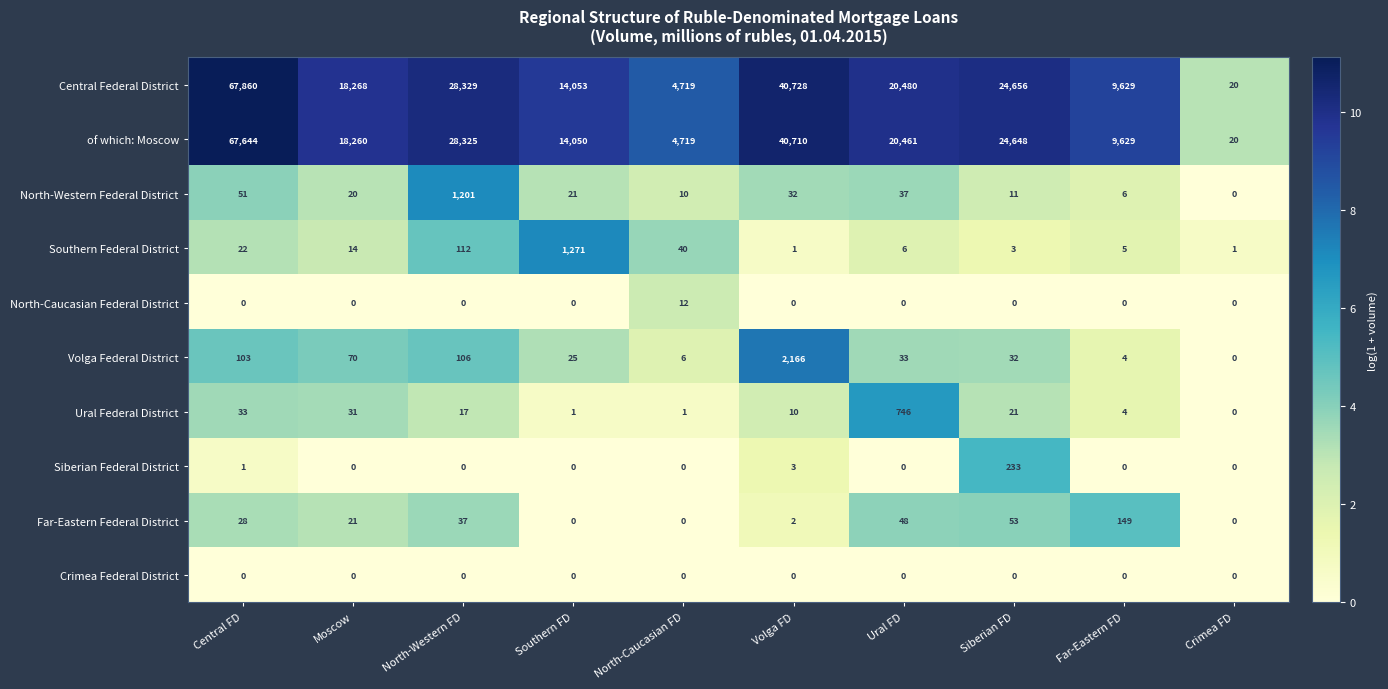

Count the number of categories in the chart.

10